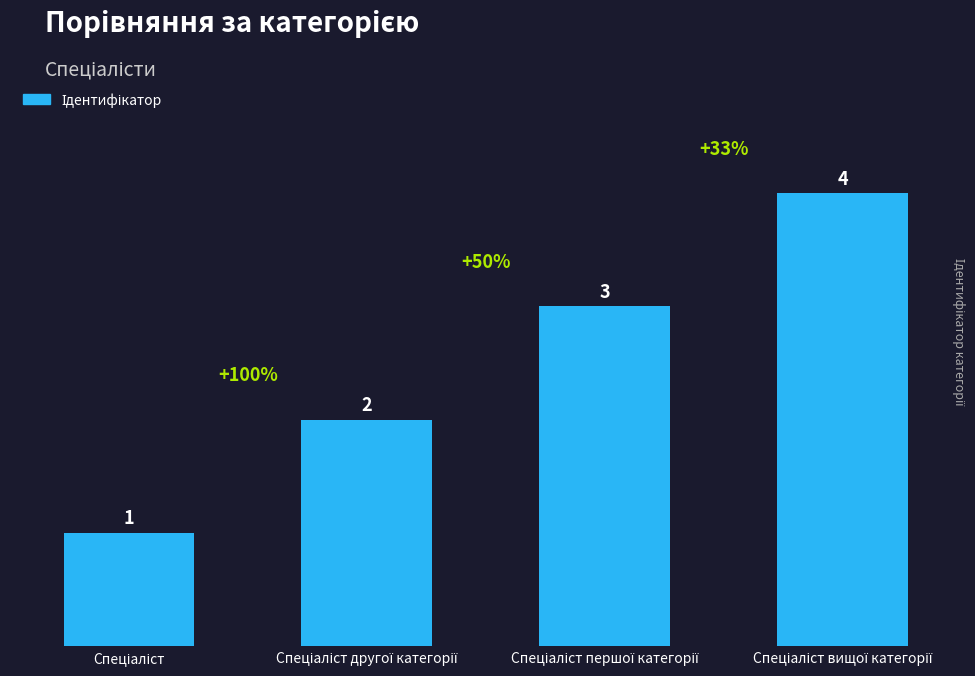

What is the sum of all values?

10